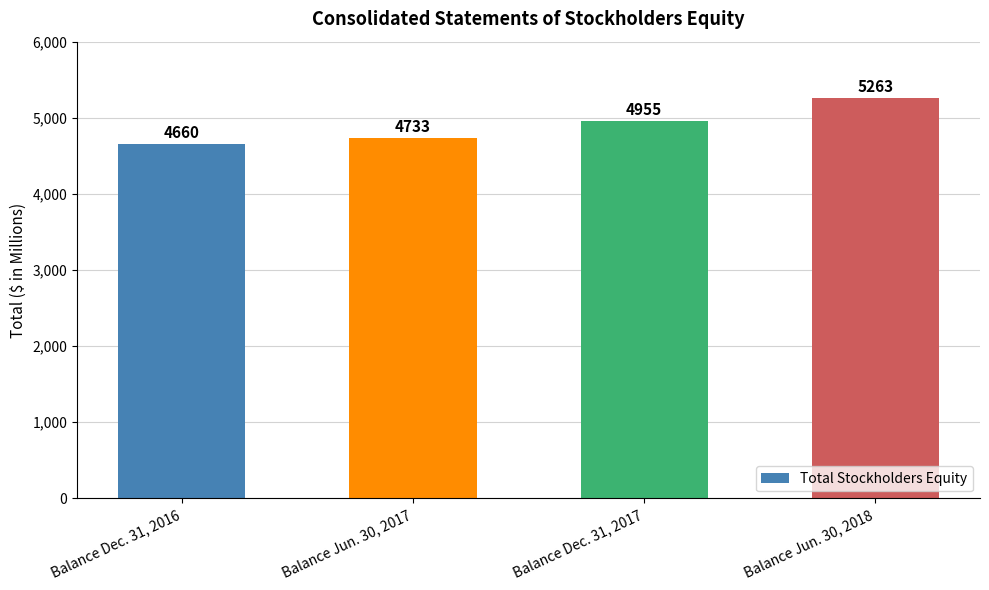

What is the ratio of the value at Balance Dec. 31, 2017 to the value at Balance Jun. 30, 2018?

0.9